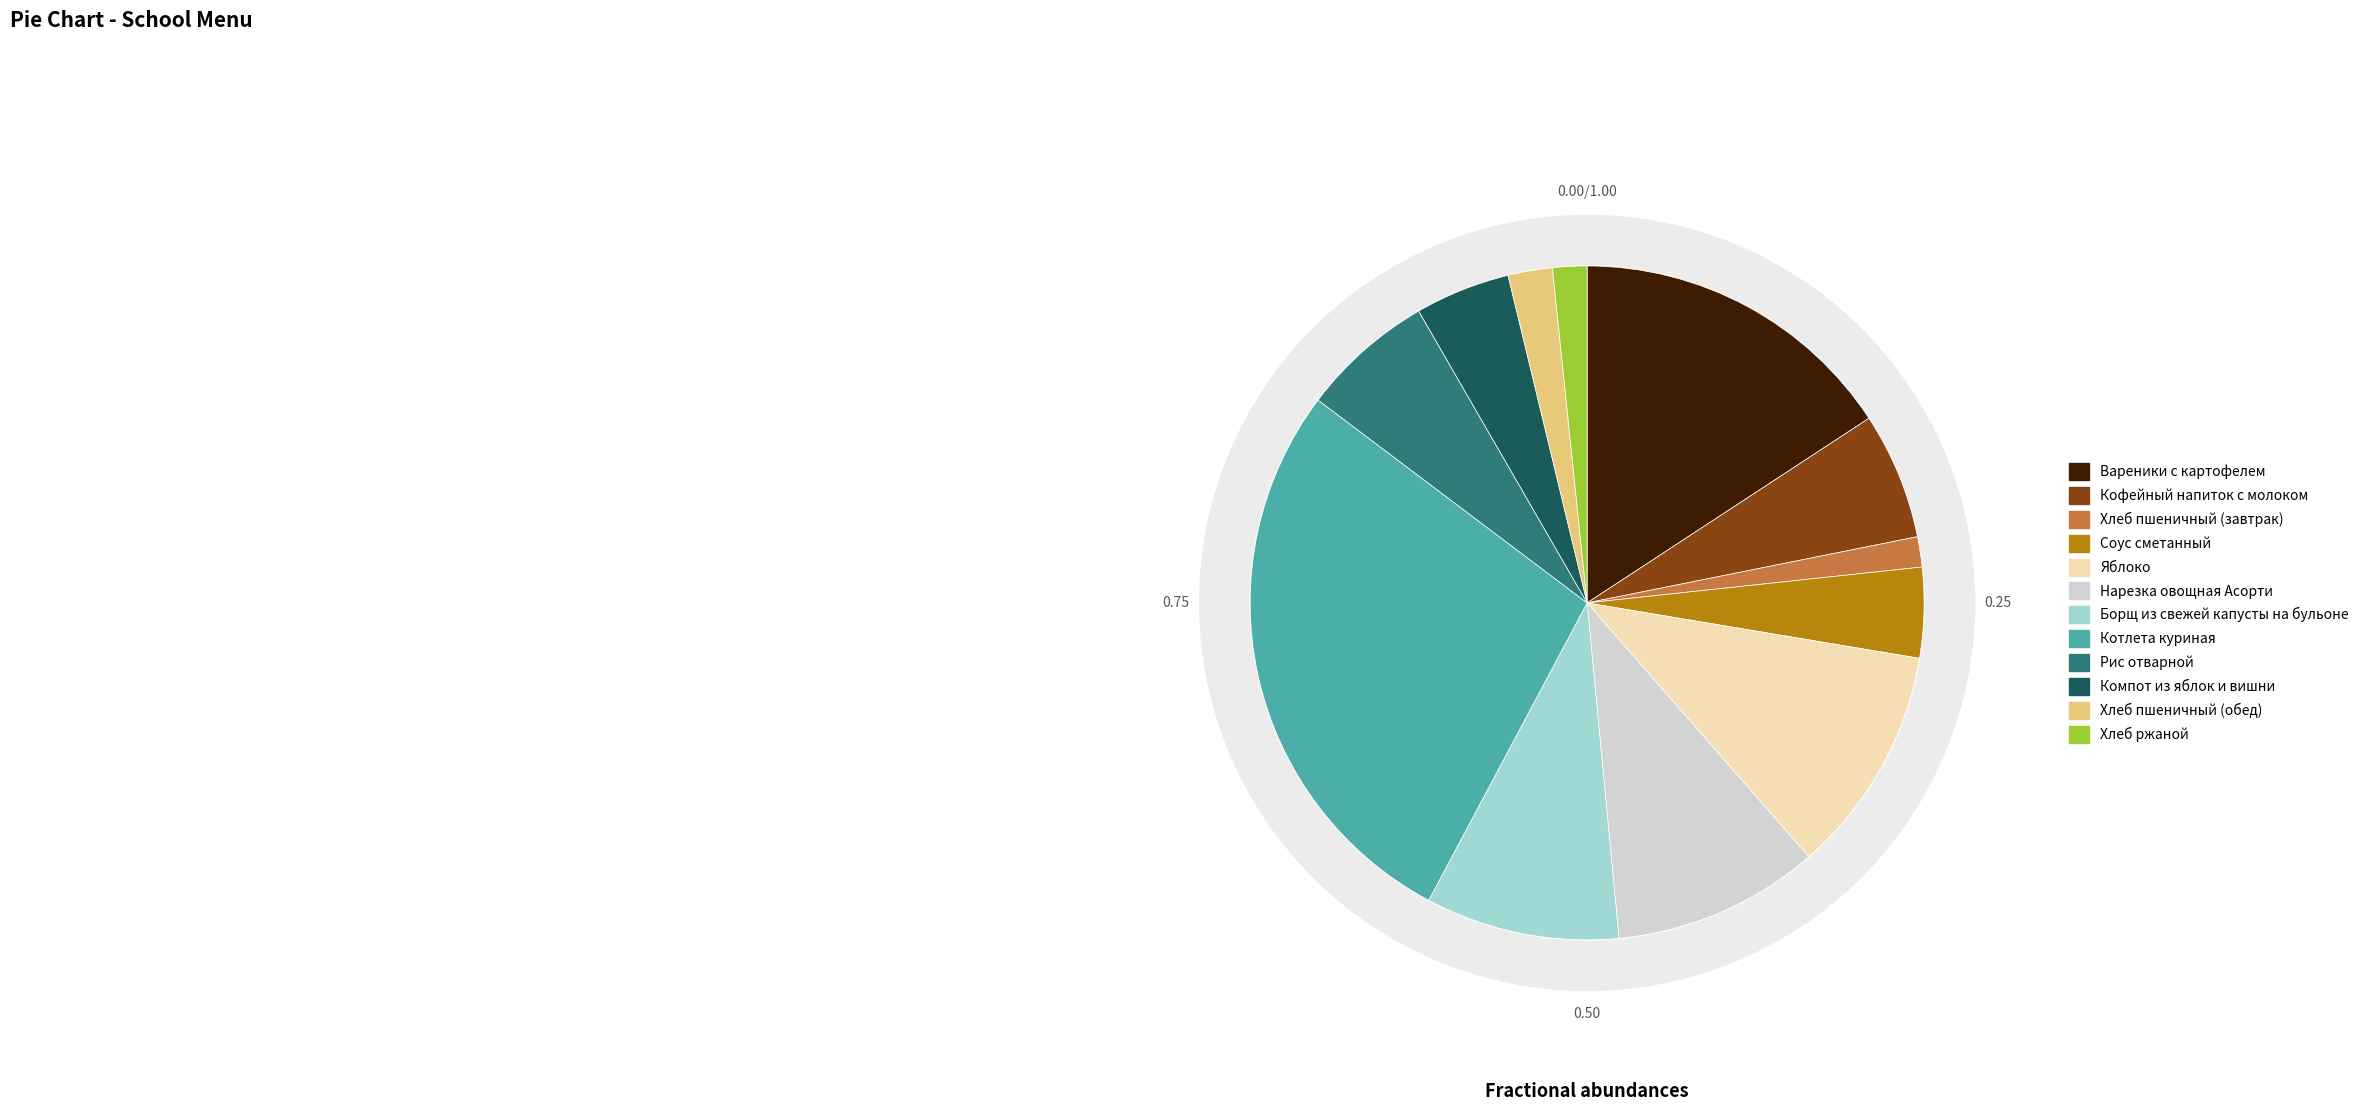

Does Кофейный напиток с молоком represent more than half of the total?

No